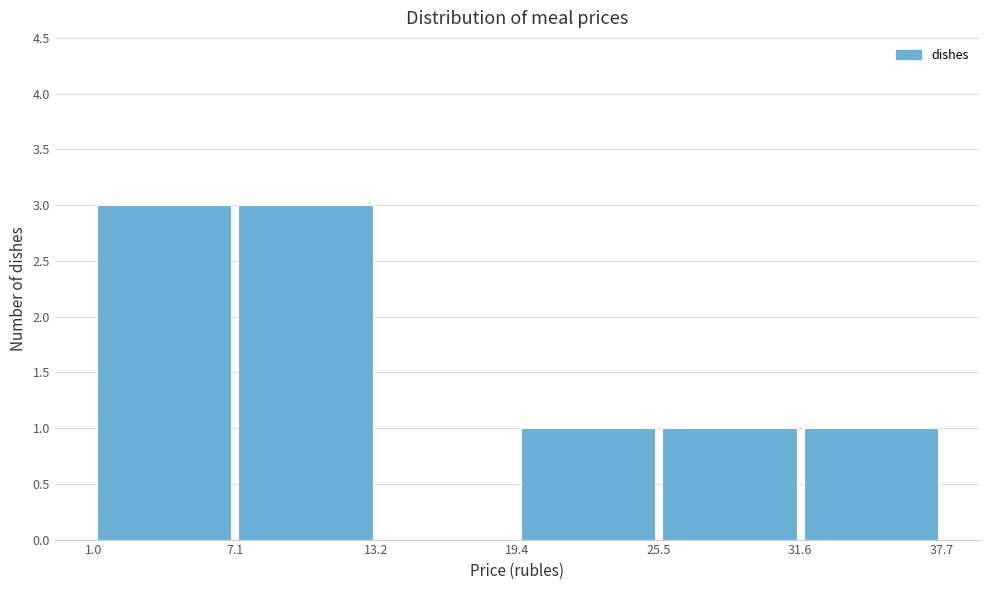

Reading left to right, transcribe this chart: for each bar, give the range it covers on the x-axis and its height. The values are not printed on the chart, so give them approximately, as read against the axis.

1.0 to 7.1: 3
7.1 to 13.2: 3
13.2 to 19.4: 0
19.4 to 25.5: 1
25.5 to 31.6: 1
31.6 to 37.7: 1